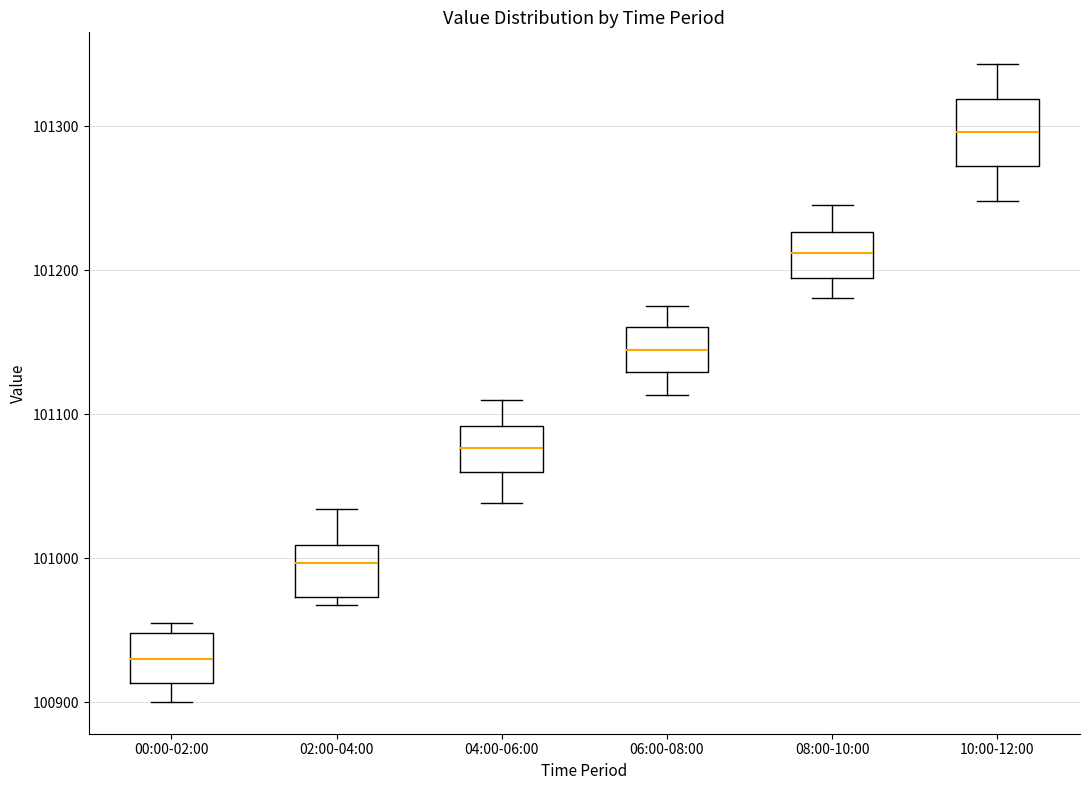

Reading left to right, read every box against the y-axis: the position of its median line, the range the box covers, and the ends of its whiskers. The values are not printed on the chart, so give them approximately, as read against the axis.

00:00-02:00: median 100930, box 100910 to 100950, whiskers 100900 to 100960
02:00-04:00: median 101000, box 100970 to 101010, whiskers 100970 (just below the box's lower edge) to 101030
04:00-06:00: median 101080, box 101060 to 101090, whiskers 101040 to 101110
06:00-08:00: median 101140, box 101130 to 101160, whiskers 101110 to 101180
08:00-10:00: median 101210, box 101200 to 101230, whiskers 101180 to 101250
10:00-12:00: median 101300, box 101270 to 101320, whiskers 101250 to 101340